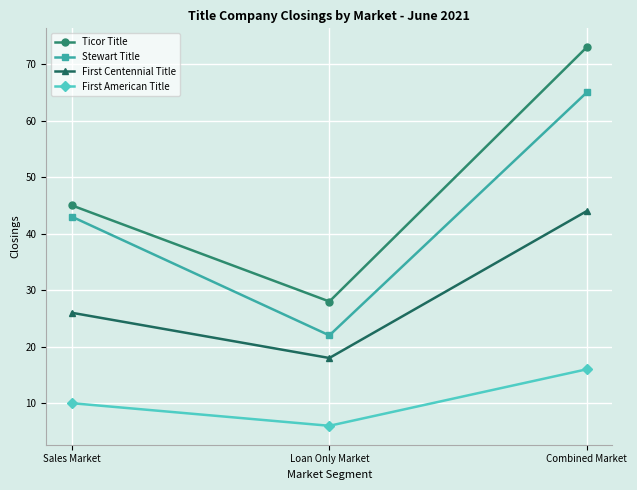

Count the number of data series in this chart.

4